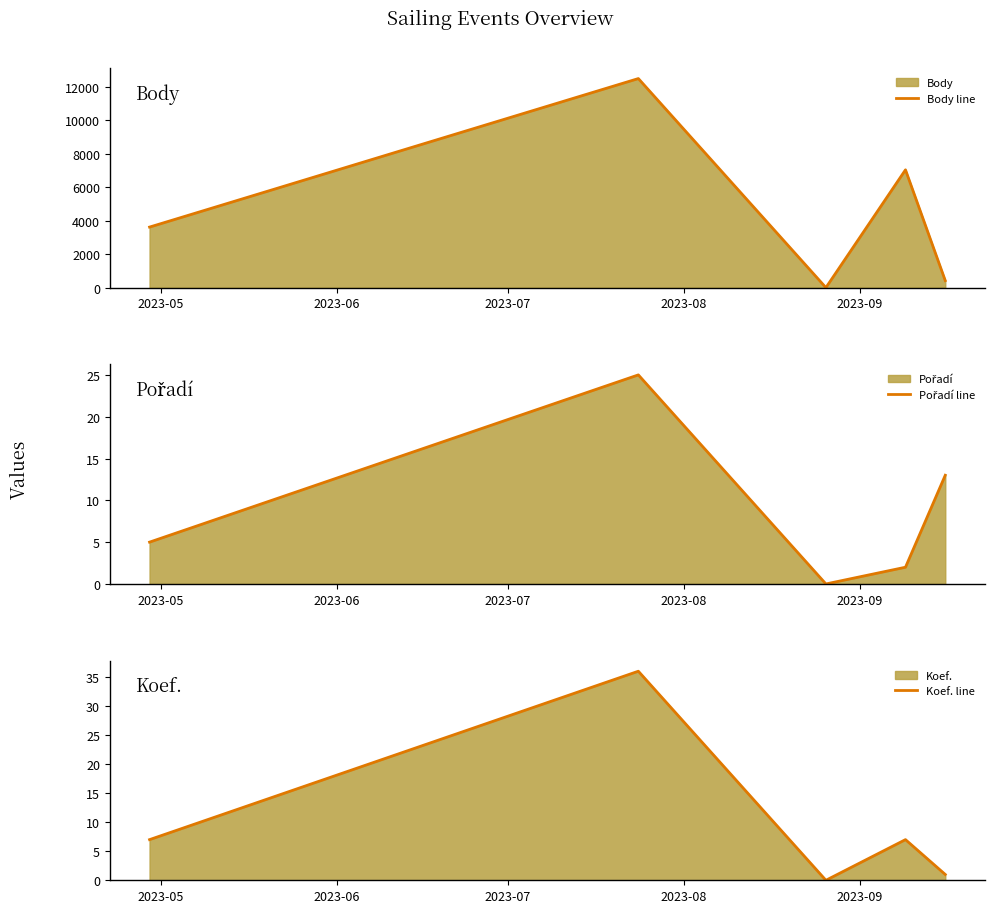

How many lines are shown in the chart?

3